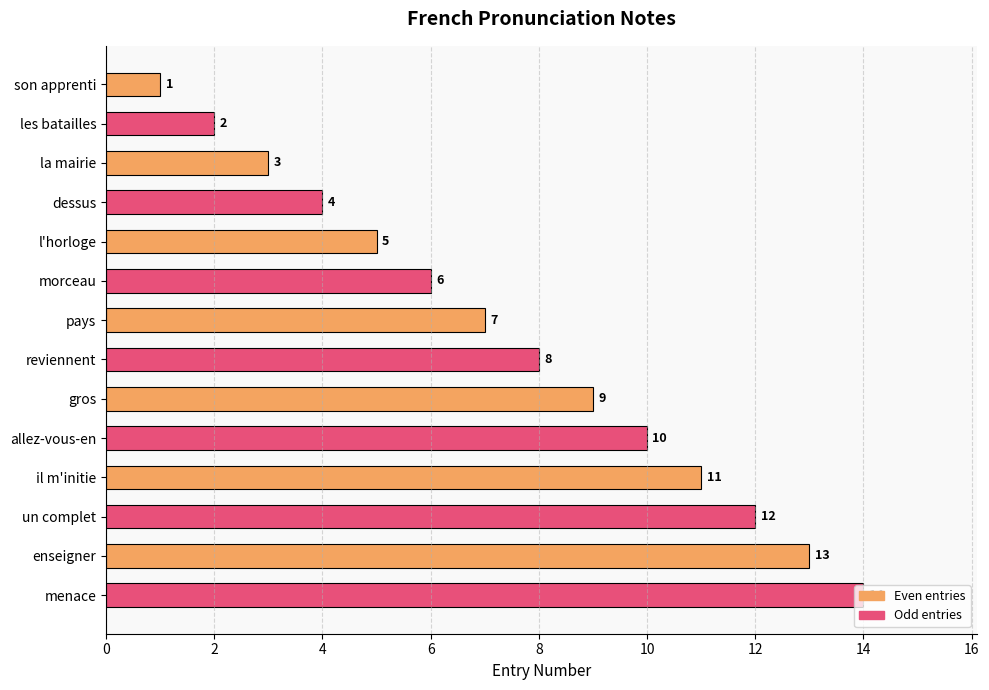

At which category does the chart reach its peak across all series?

menace